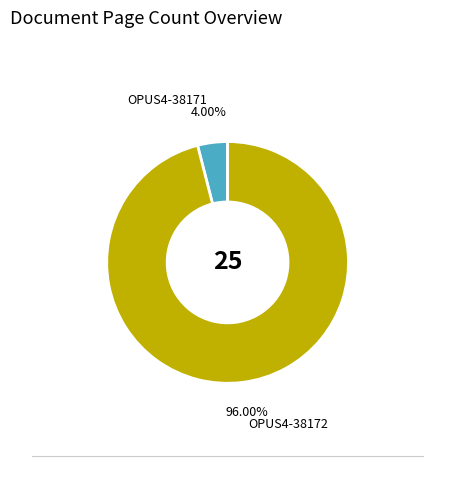

Count the number of slices in the pie.

2